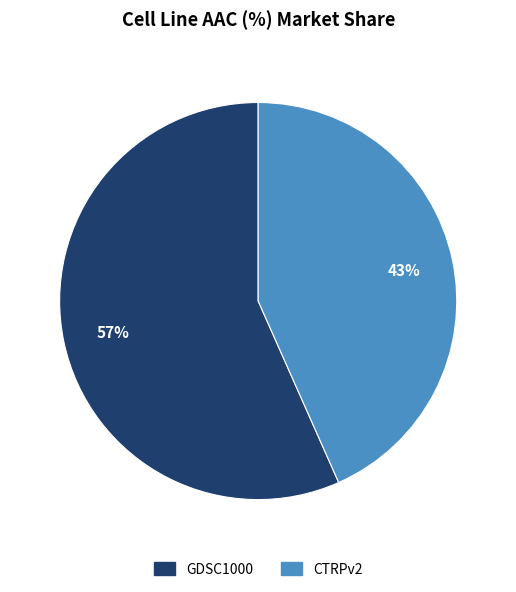

The CTRPv2 slice represents 33% of the pie. True or false?

False